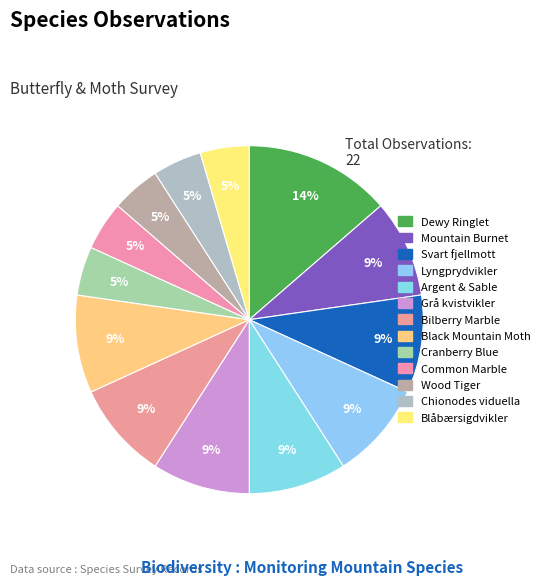

Do Blåbærsigdvikler and Grå kvistvikler together represent more than half of the pie?

No